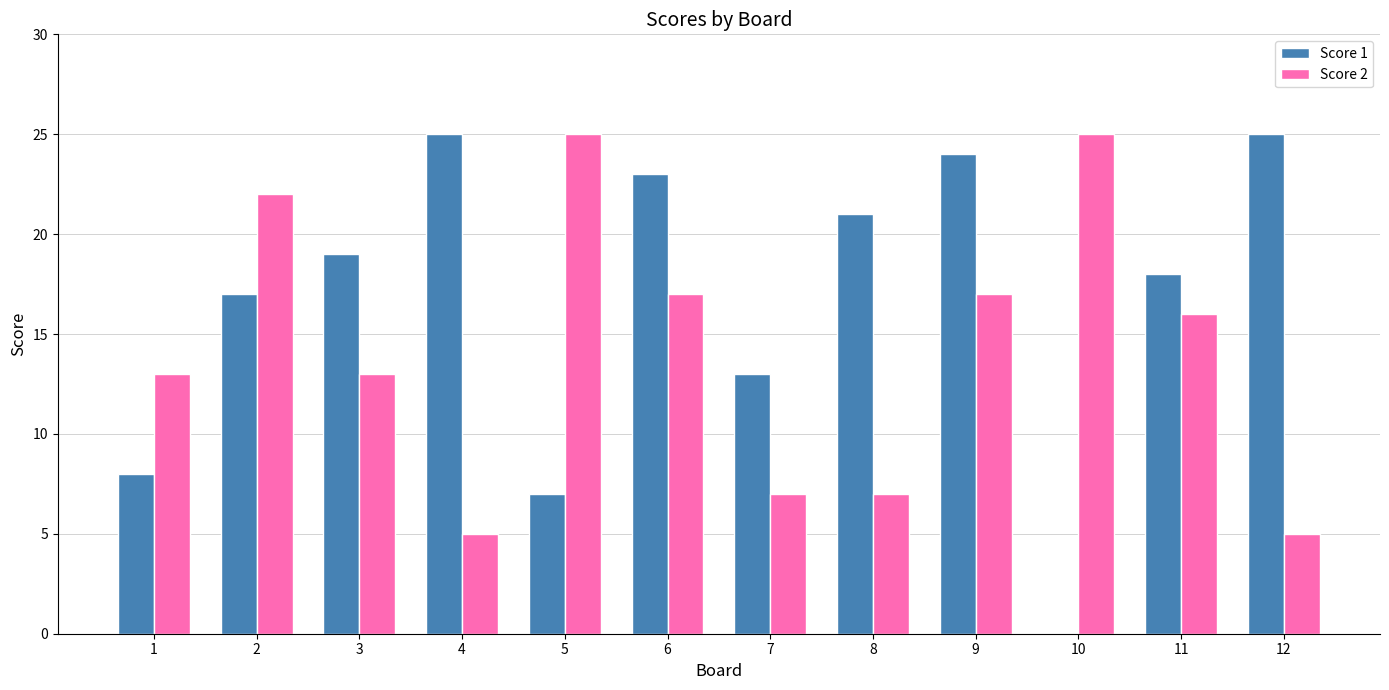

Between 1 and 3, which series saw the biggest shift?

Score 1